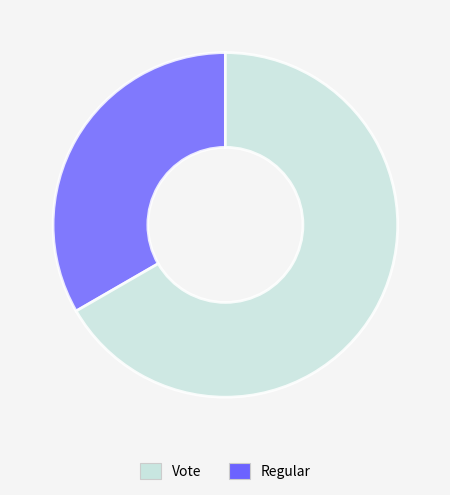

Is there a majority slice in this chart?

Yes